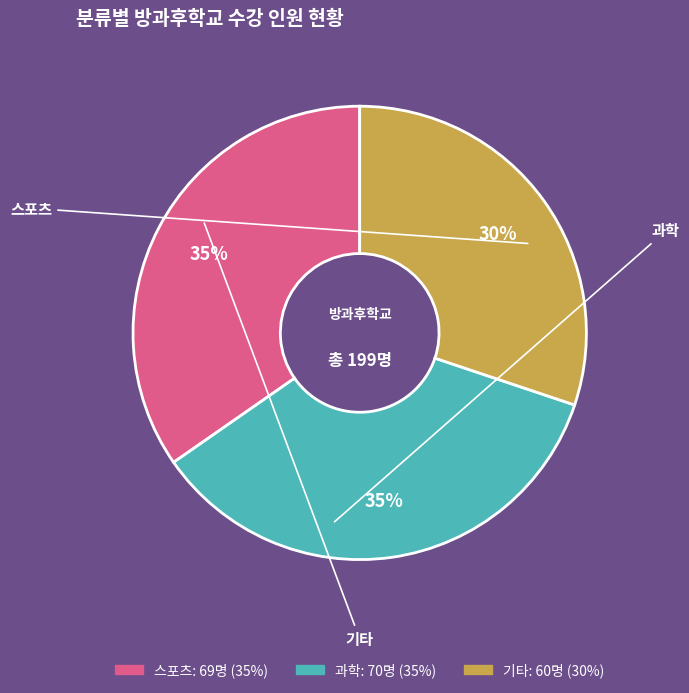

Is it true that 과학 is 23% of the pie?

False